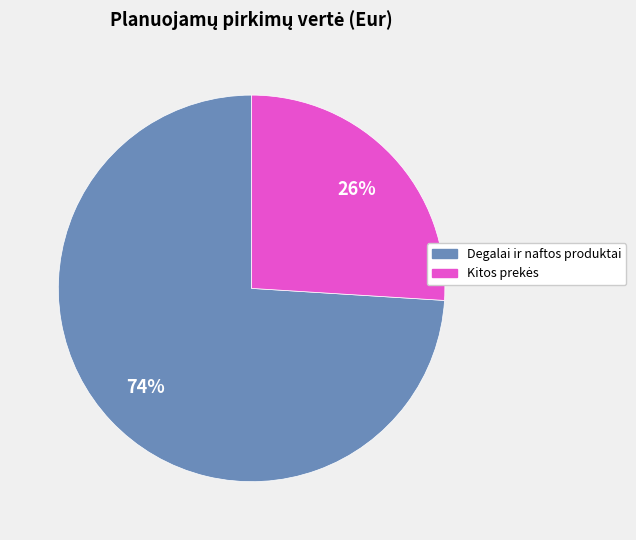

The Degalai ir naftos produktai slice represents 60% of the pie. True or false?

False